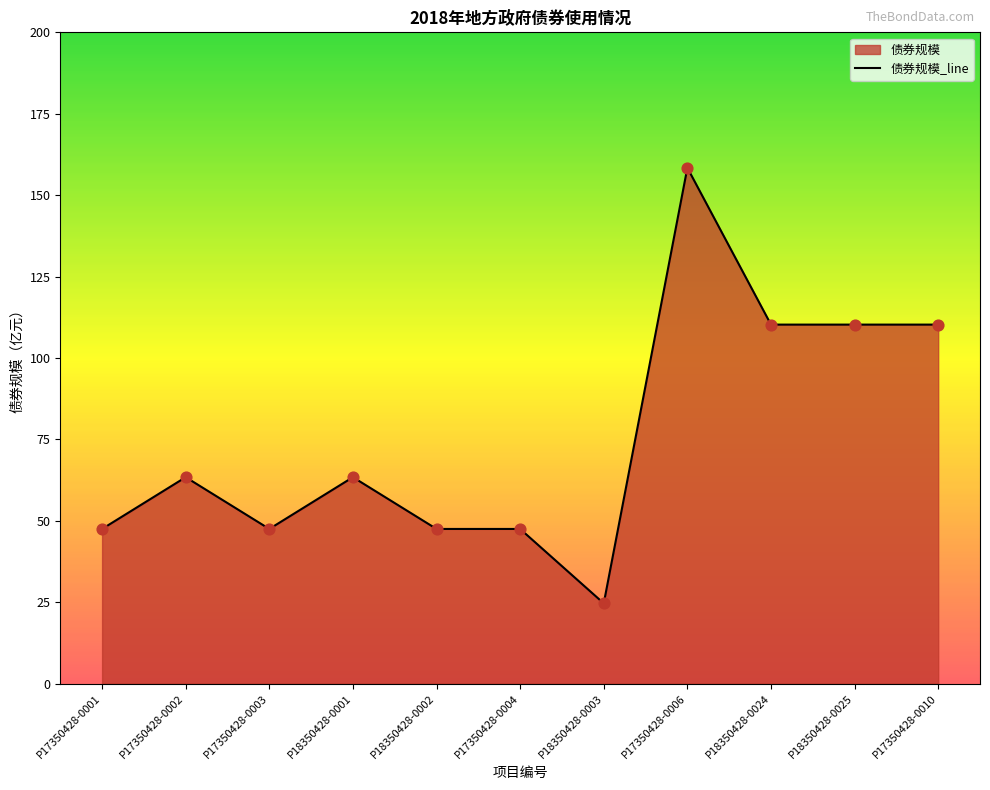

What is the change in value from P18350428-0003 to P17350428-0010?

+85.6